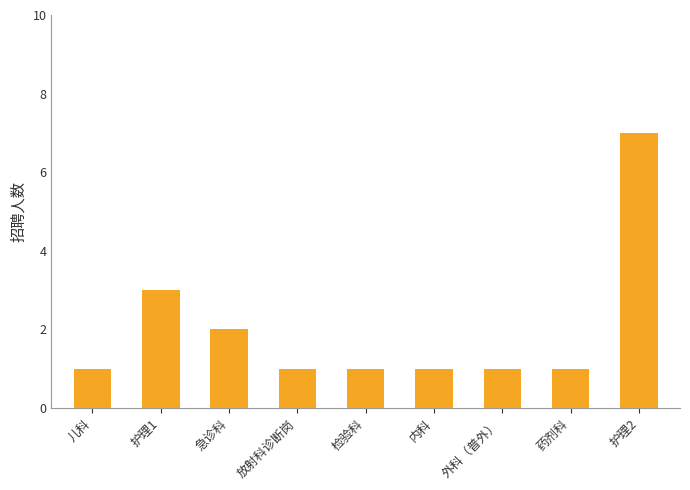

The chart shows a value of 1 at 检验科. True or false?

True